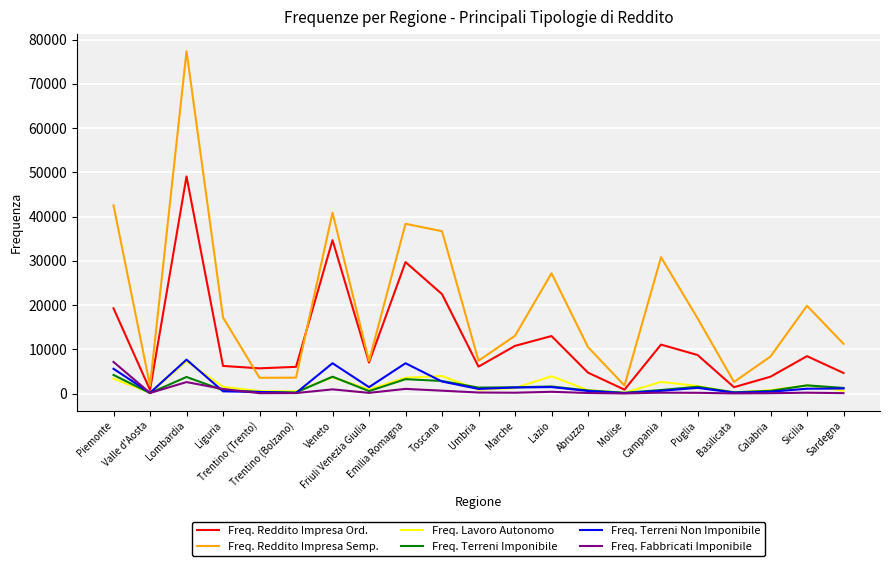

What is the greatest value displayed?

77367